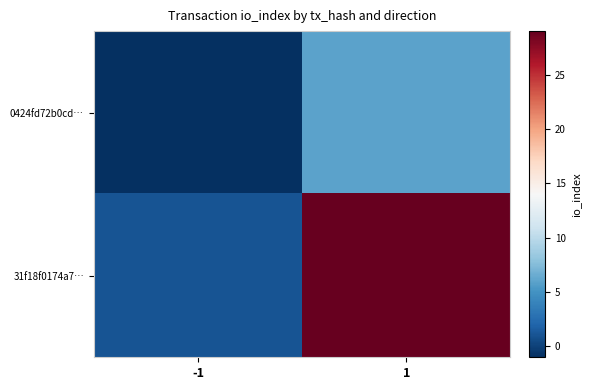

What is the minimum value shown in the chart?

-1